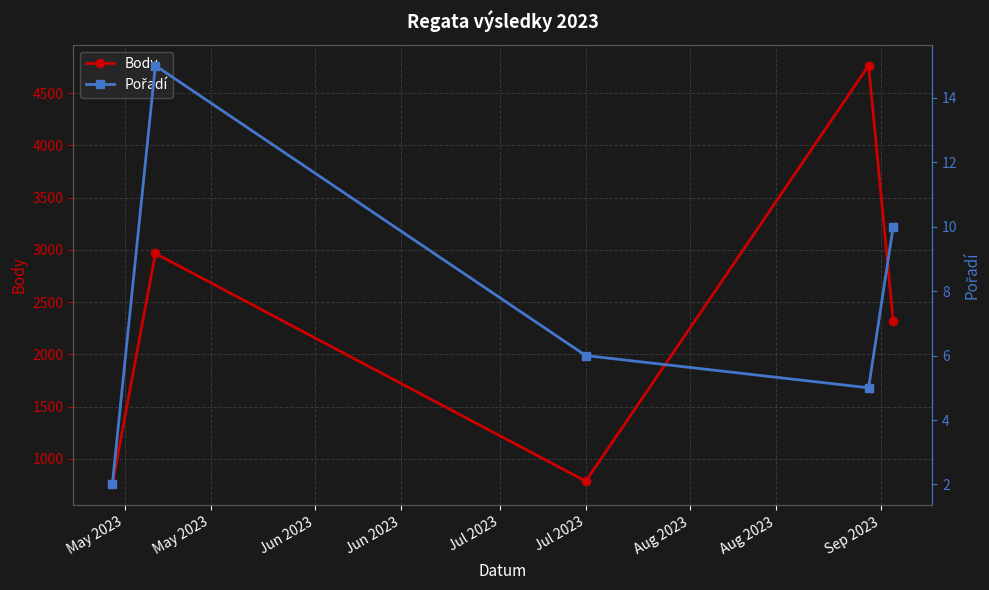

What is the minimum value for Body?

754